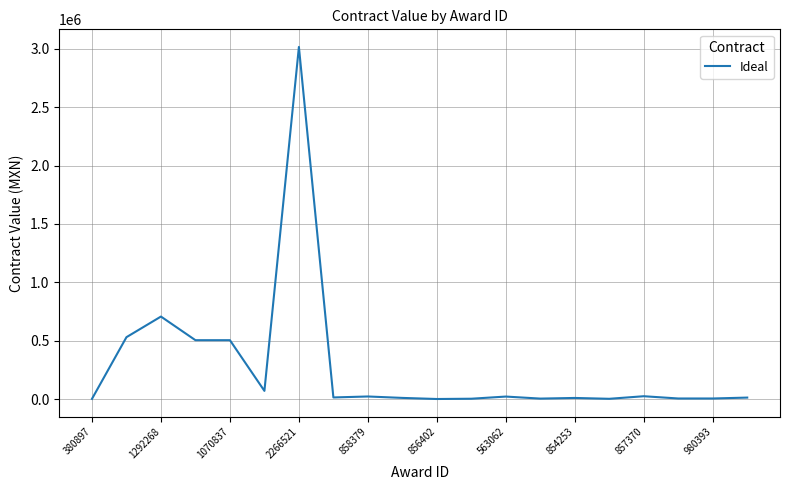

What is the maximum value shown in the chart?

3017241.4